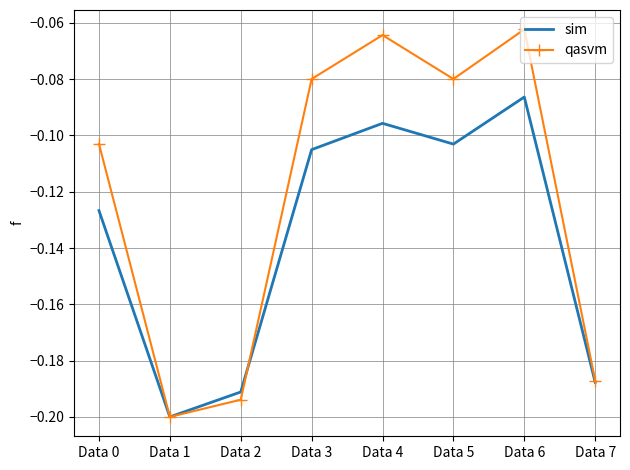

Which series changed the most between Data 1 and Data 3?

qasvm